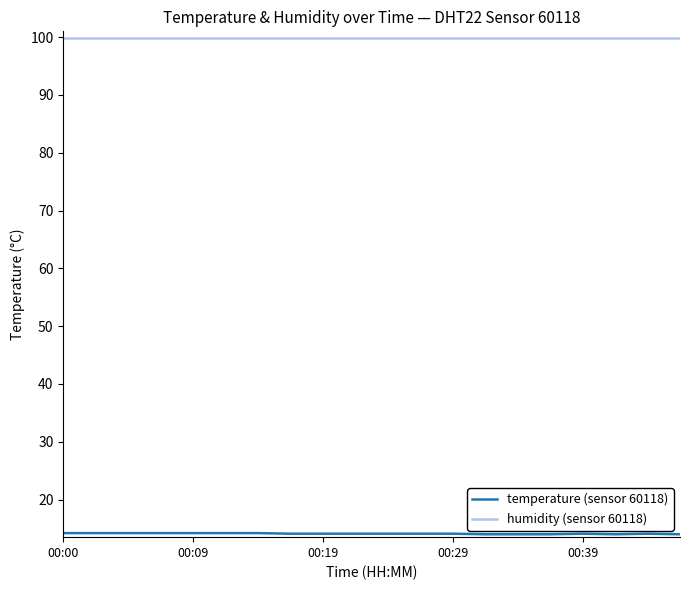

Which series has the largest total across all categories?

humidity (sensor 60118)